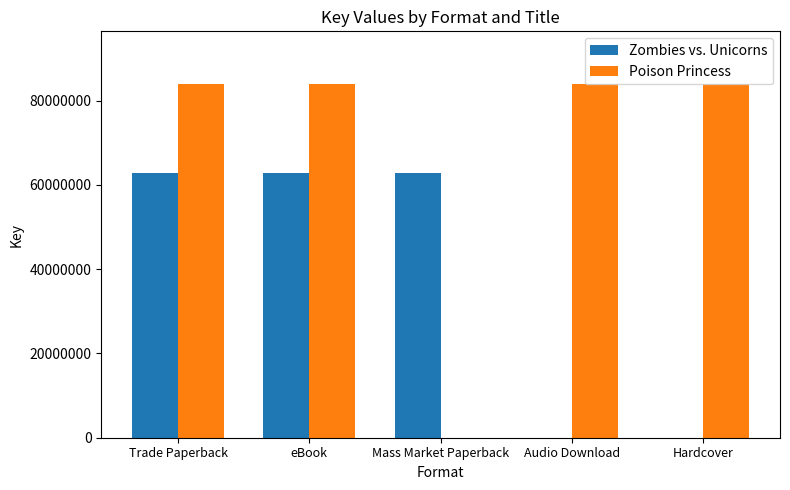

Reading left to right, extract all data points from this chart.

Zombies vs. Unicorns: 62856817	62856817	62856817	0	0
Poison Princess: 83847679	83847679	0	83847679	83847679